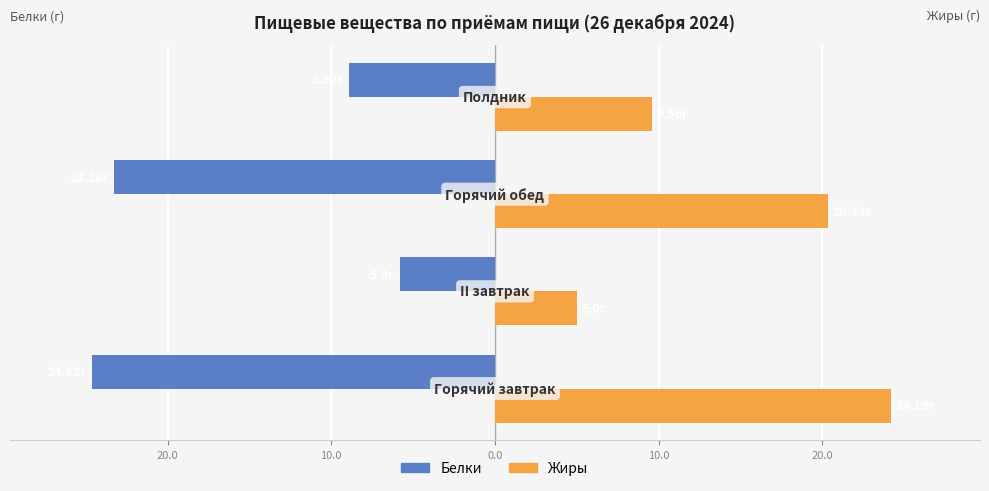

Reading left to right, transcribe all the data shown in this chart.

Белки: -24.6	-5.8	-23.3	-8.9
Жиры: 24.2	5.0	20.3	9.6